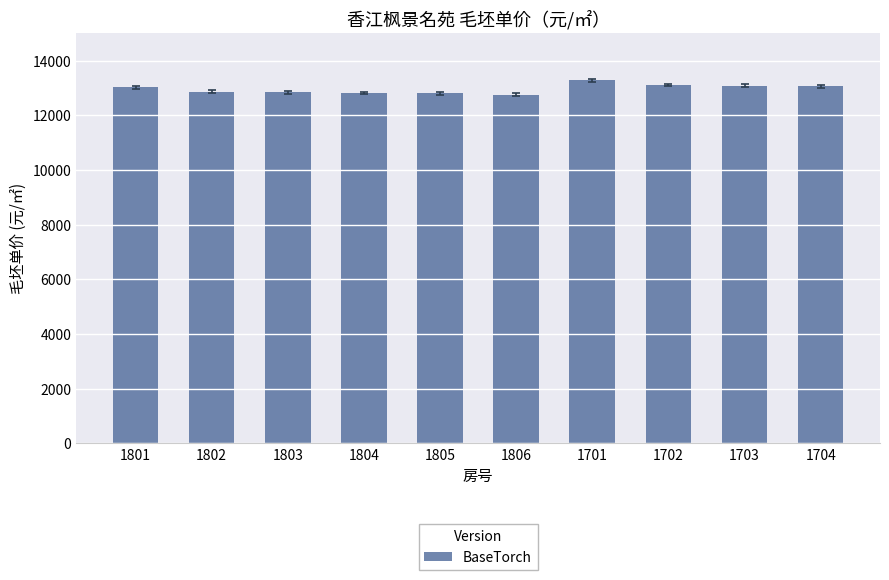

What is the greatest value displayed?

13275